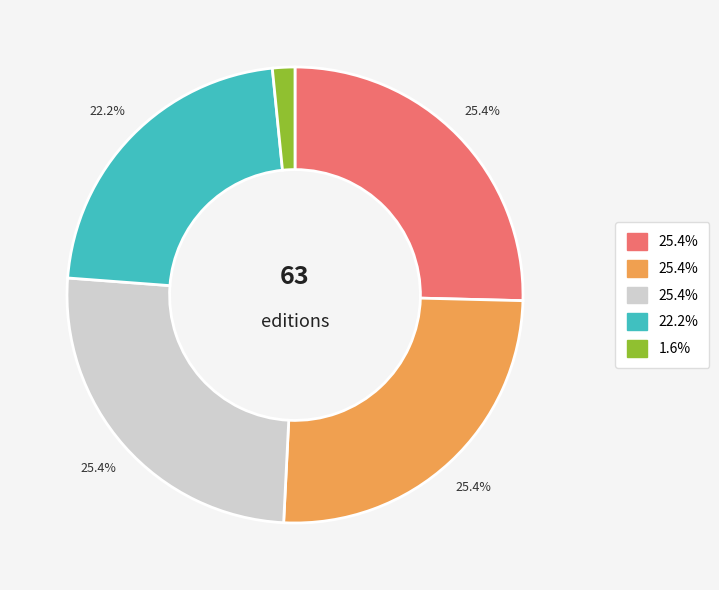

To the nearest percent, what is the average slice percentage?

20%